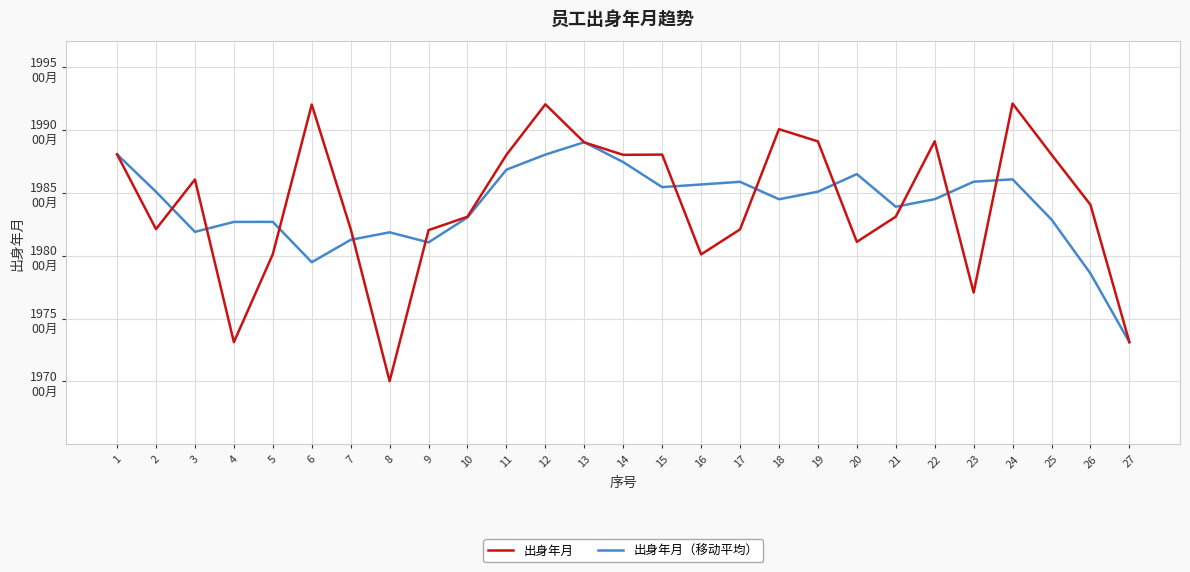

At which category does 出身年月（移动平均） reach its first local valley?

3